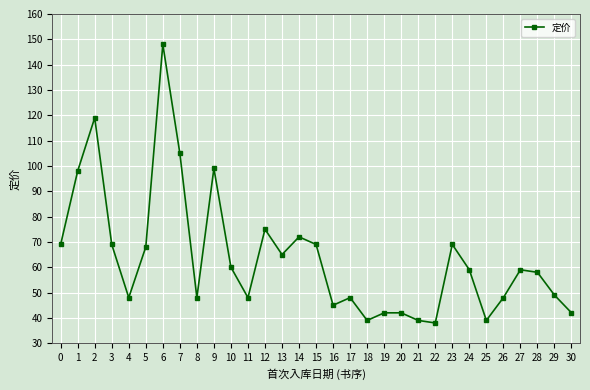

At which category does the data reach its first local peak?

2